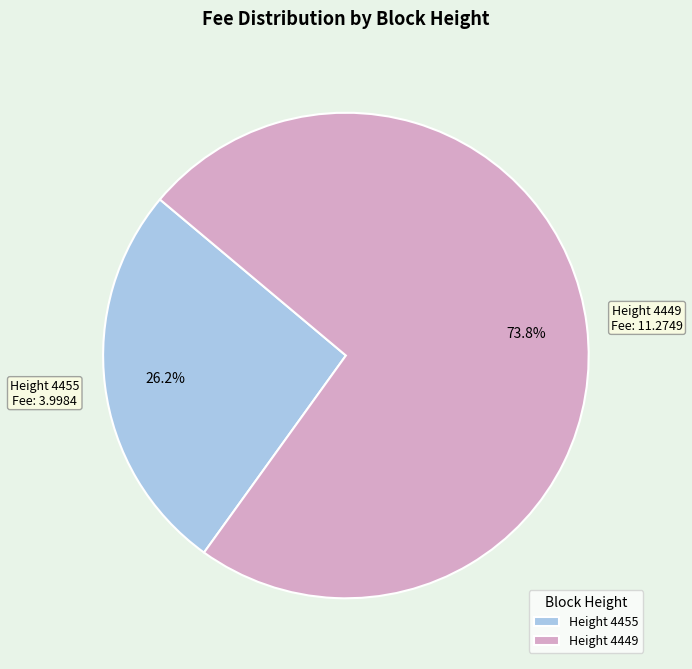

Which category has the biggest portion of the pie?

Height 4449